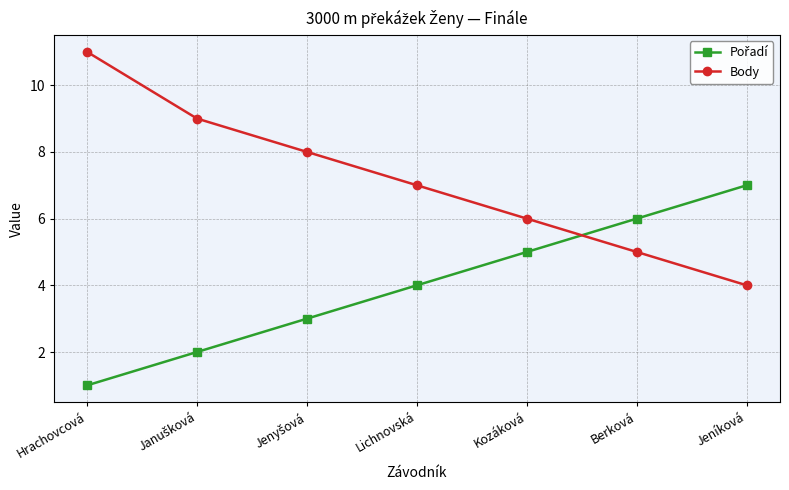

At which category does the chart reach its peak across all series?

Hrachovcová